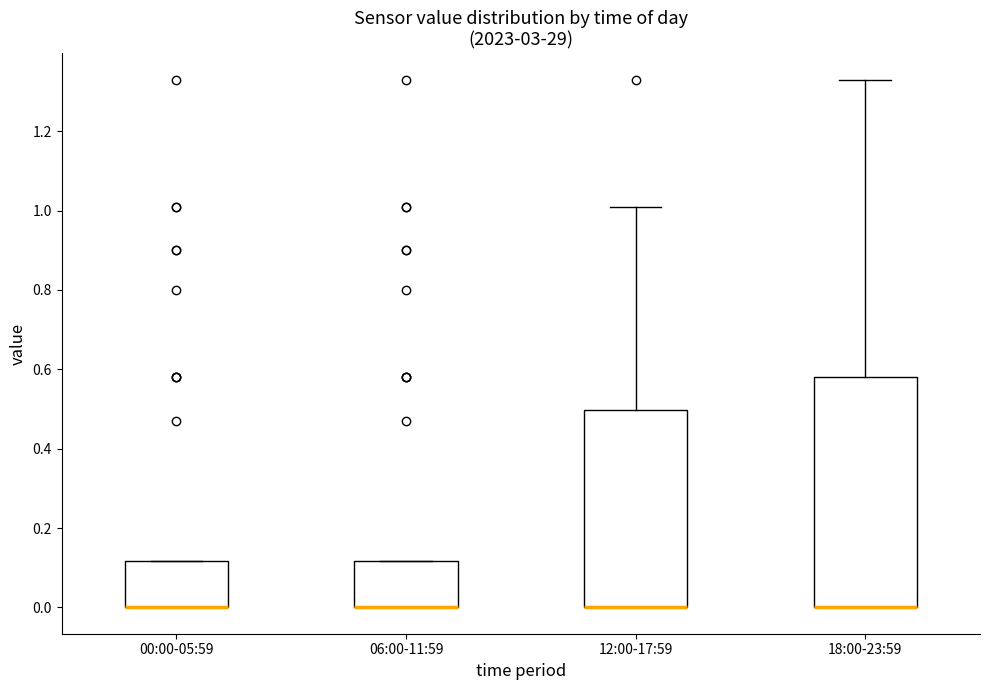

Reading left to right, transcribe this box plot: for each box, give where its median line is, the range the box spans, and where its two whiskers end, as read against the y-axis. The values are not printed on the chart, so give them approximately, as read against the axis.

00:00-05:59: median 0.00 (drawn on the box's lower edge), box 0.00 to 0.12, whiskers 0.00 to 0.12
06:00-11:59: median 0.00 (drawn on the box's lower edge), box 0.00 to 0.12, whiskers 0.00 to 0.12
12:00-17:59: median 0.00 (drawn on the box's lower edge), box 0.00 to 0.50, whiskers 0.00 to 1.02
18:00-23:59: median 0.00 (drawn on the box's lower edge), box 0.00 to 0.58, whiskers 0.00 to 1.34